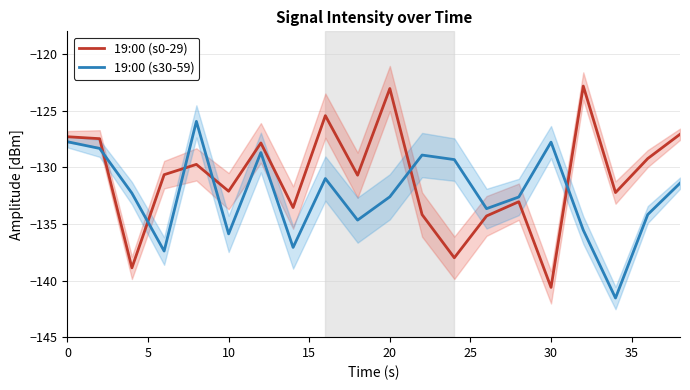

What is the difference between the second highest and minimum values in the 19:00 (s30-59) series?

13.8